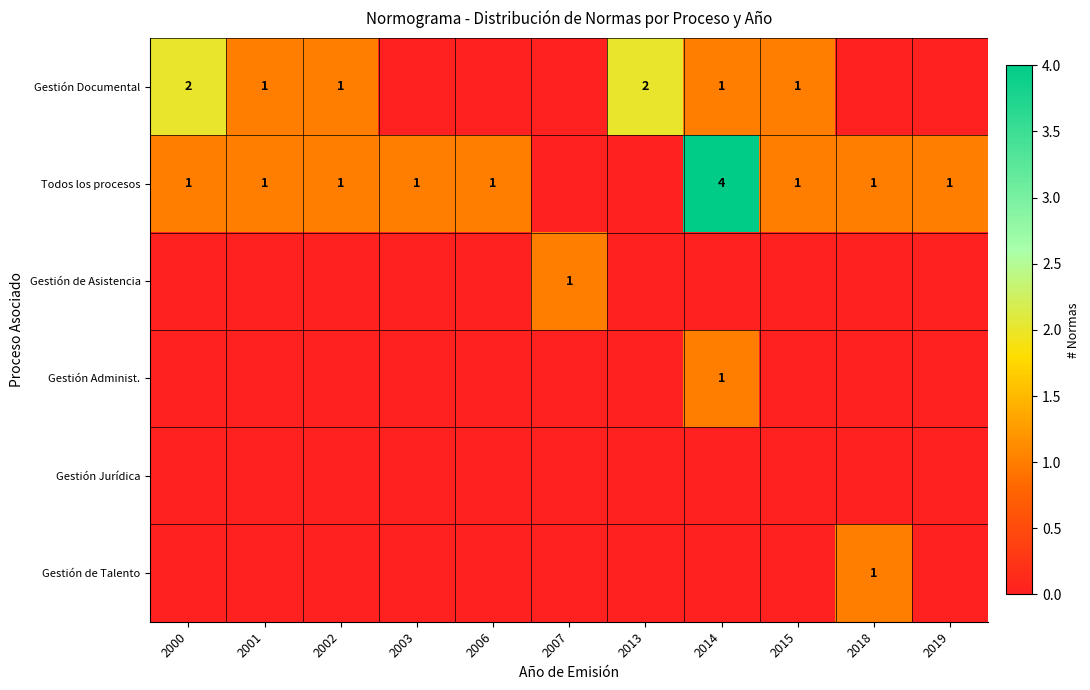

The value of Todos los procesos at 2002 is 2. True or false?

False